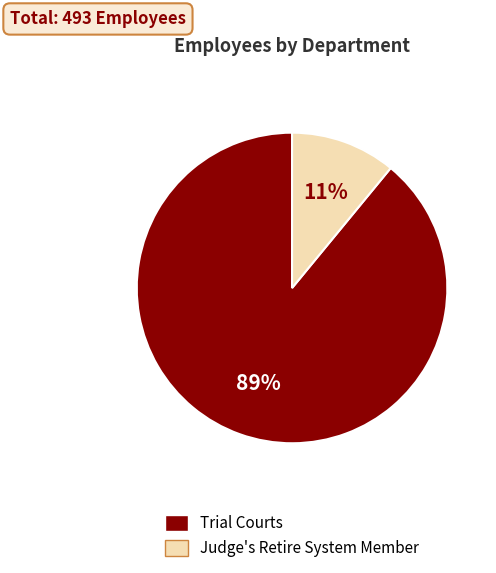

Do Trial Courts and Judge's Retire System Member together represent more than half of the pie?

Yes